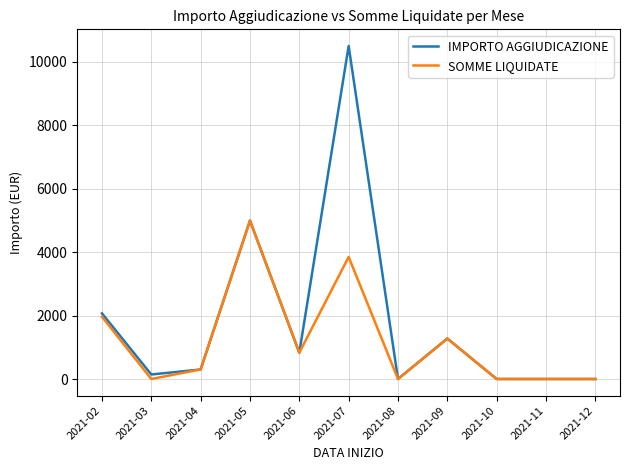

List the series in order of their overall mean, highest first.

IMPORTO AGGIUDICAZIONE, SOMME LIQUIDATE